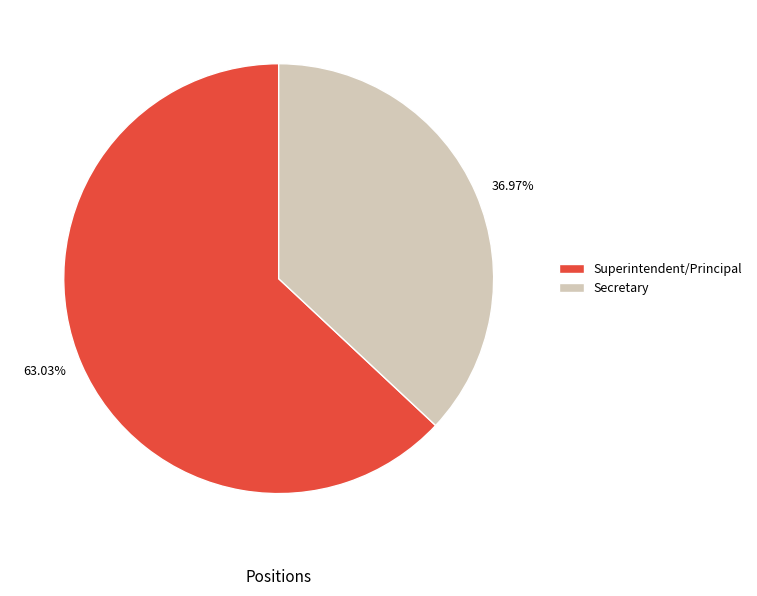

To the nearest percent, what is the average slice percentage?

50%